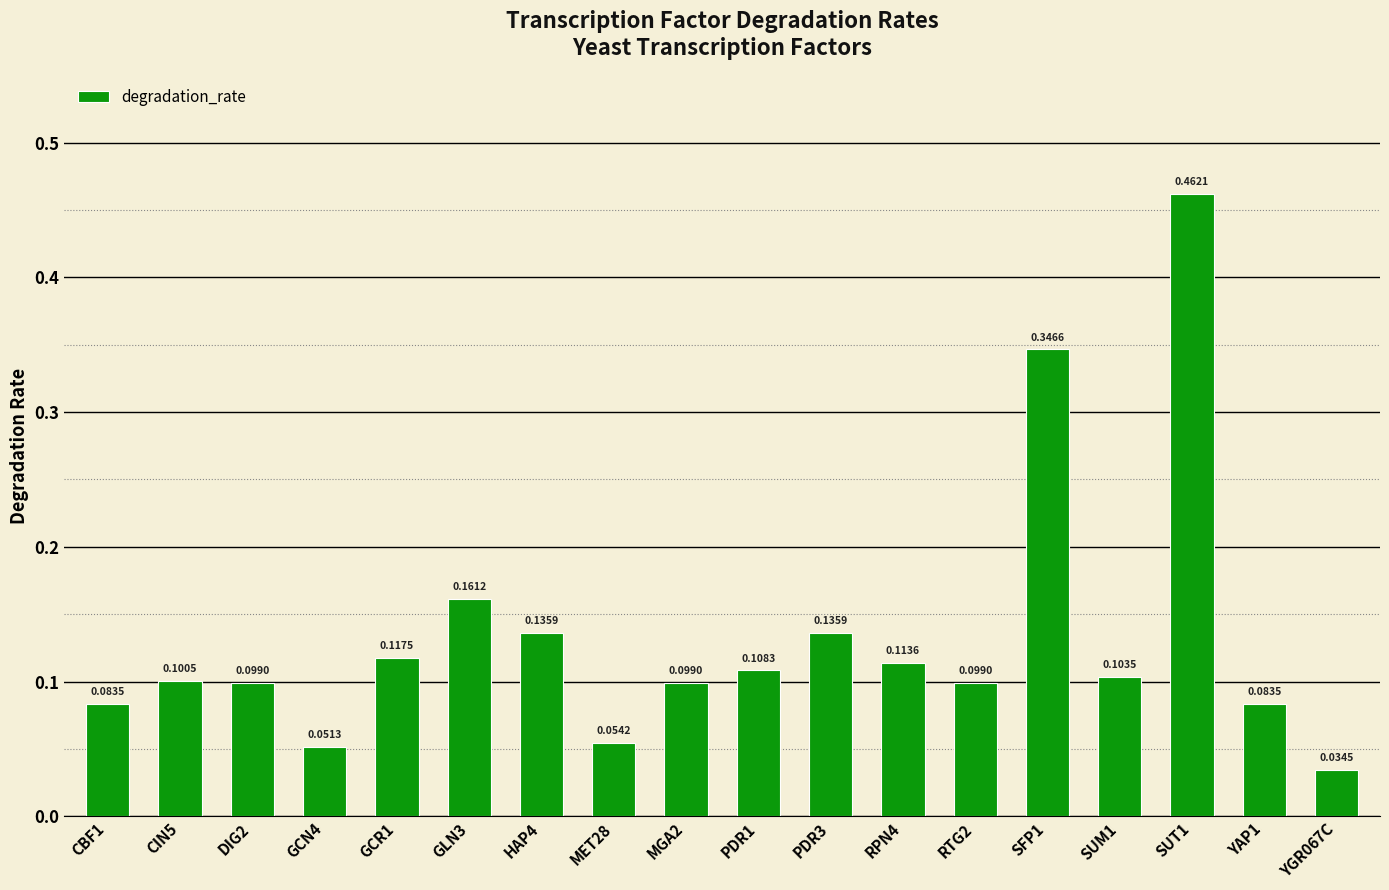

The chart shows a value of 0.8 at SUT1. True or false?

False